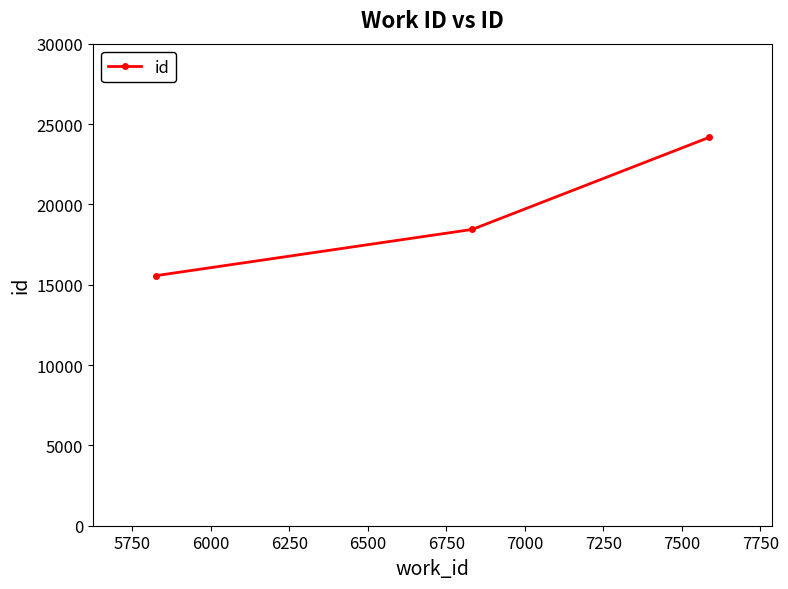

What is the maximum value shown in the chart?

24170